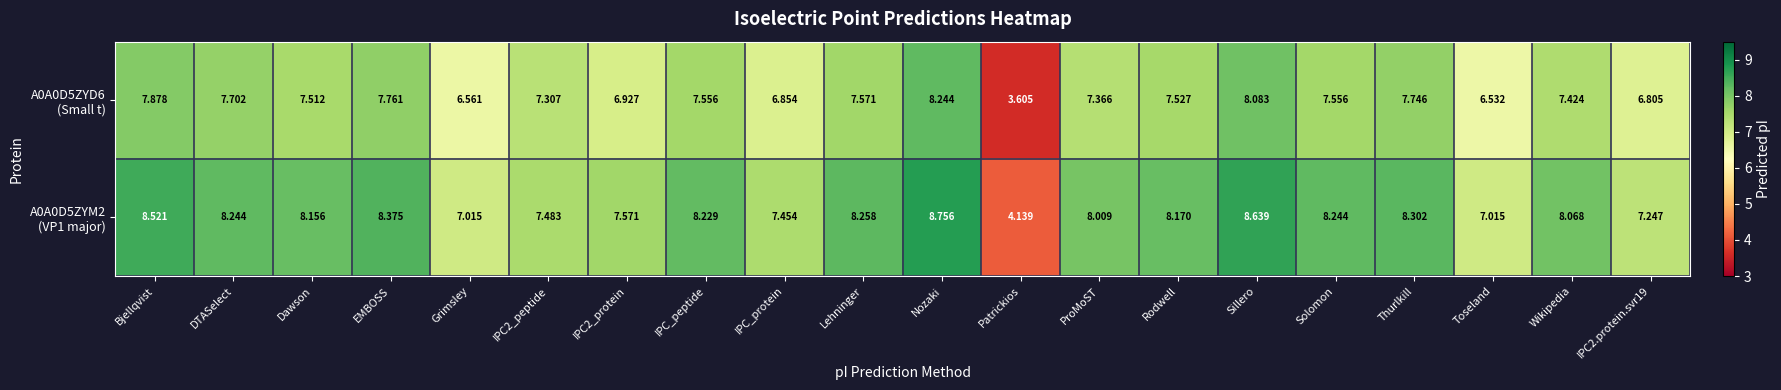

How many series are shown in this chart?

2